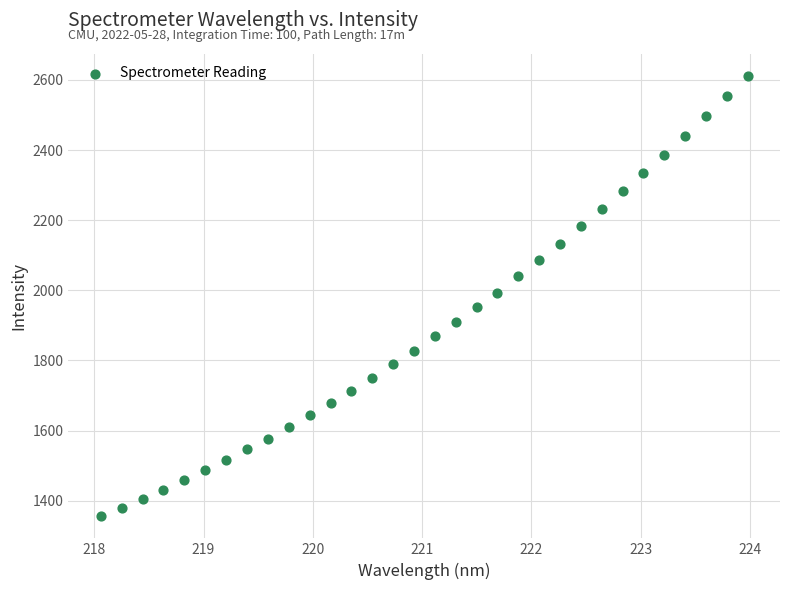

What is the range of Y values (max minus min)?

1256.6